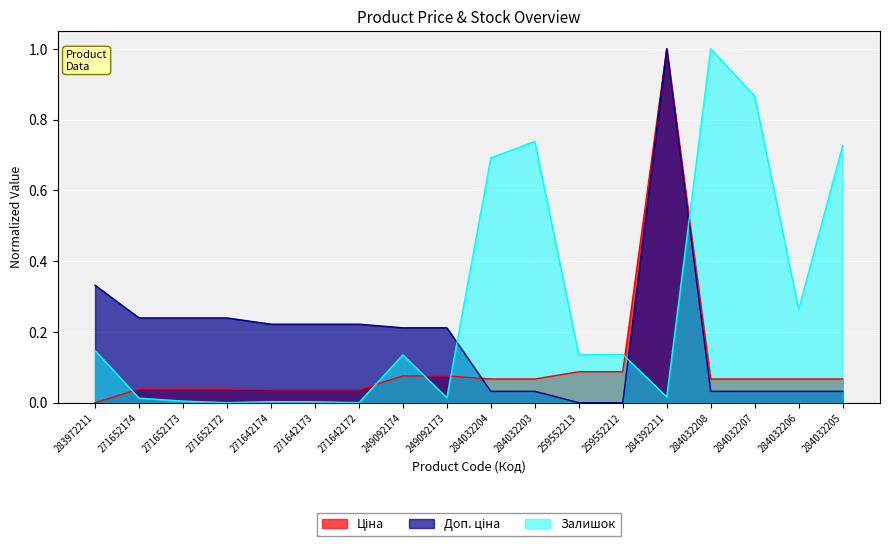

At which category is the sum across all series the highest?

284392211